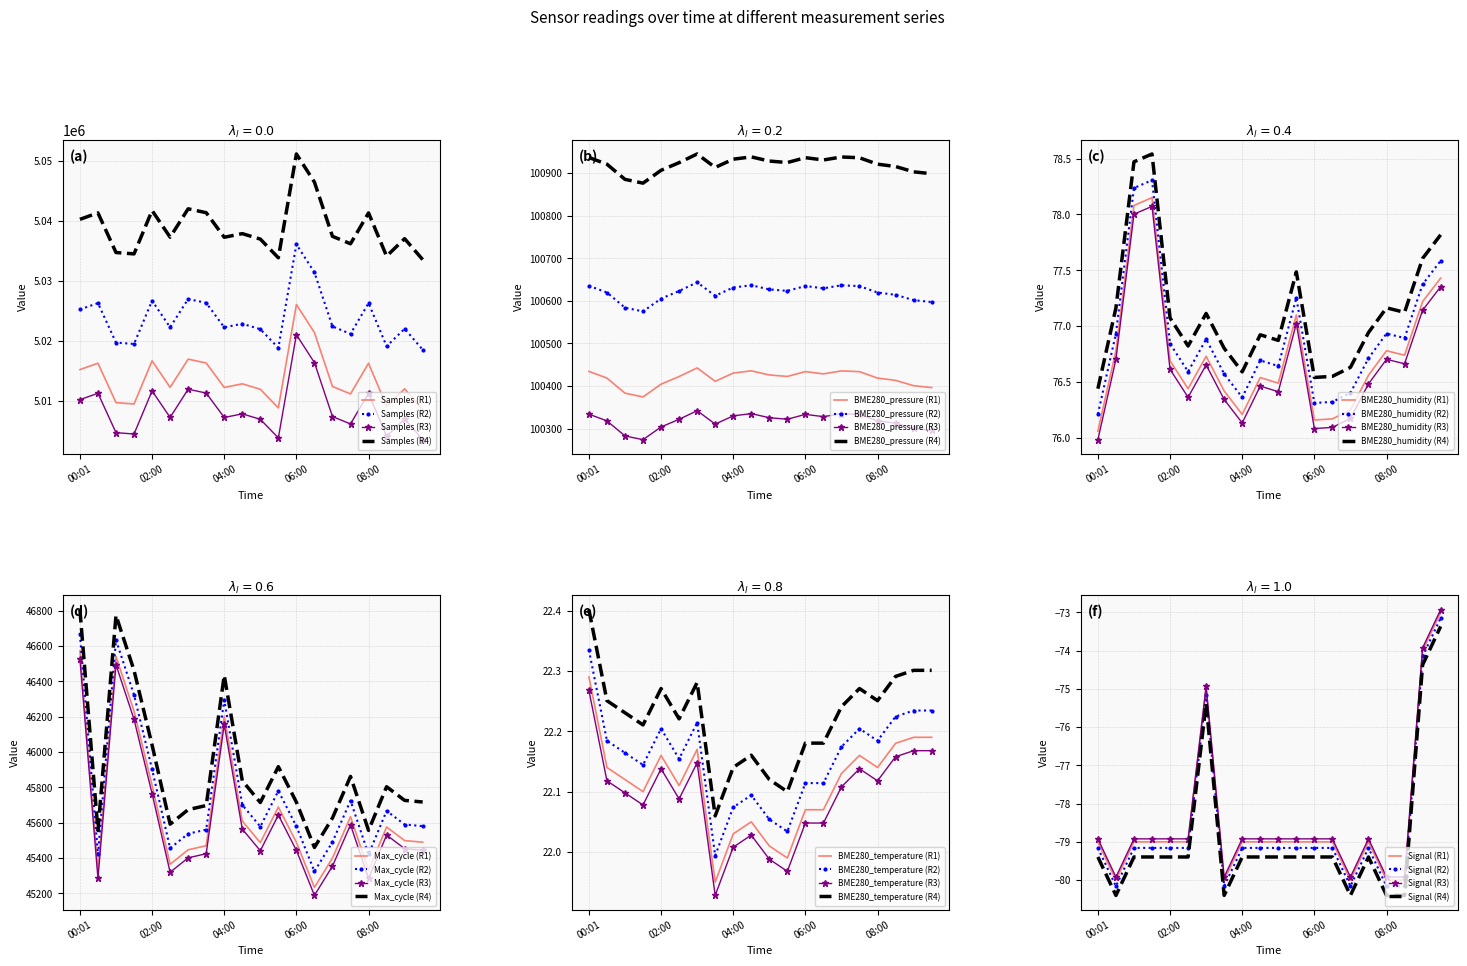

Which series has the largest total across all categories?

Samples